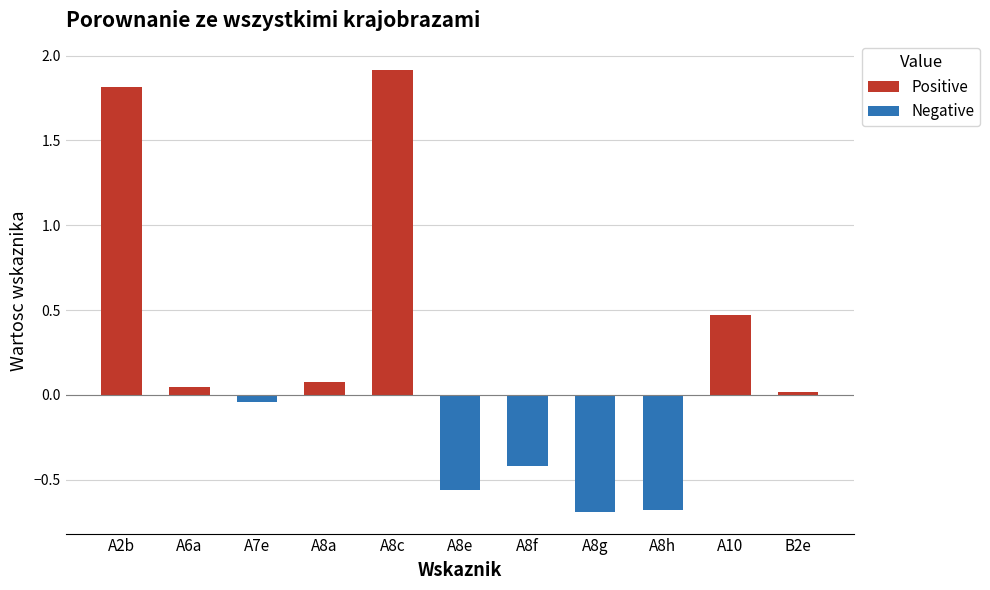

What is the label of the 2nd bar from the left?

A6a